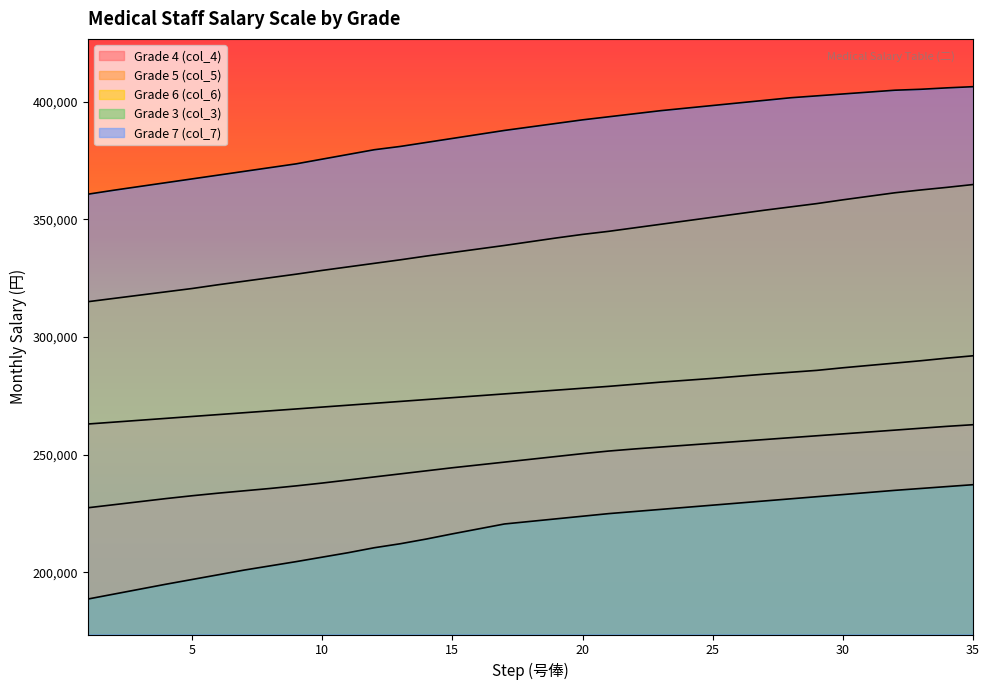

Reading right to left, list all the values displayed in this chart.

Grade 4 (col_4): 262700	262000	261200	260400	259600	258800	258000	257200	256400	255600	254800	254000	253200	252400	251500	250400	249200	248000	246800	245600	244400	243100	241800	240500	239200	237900	236700	235600	234600	233600	232500	231300	230000	228700	227400
Grade 5 (col_5): 292000	291000	289900	288900	287900	286900	285800	285000	284200	283300	282400	281600	280800	279900	279000	278200	277400	276600	275800	275000	274200	273400	272600	271800	271000	270200	269400	268600	267800	267000	266200	265400	264600	263800	263000
Grade 6 (col_6): 364800	363600	362500	361300	359800	358300	356700	355300	353900	352400	350900	349400	347900	346400	344900	343600	342100	340500	338900	337400	335900	334400	332800	331300	329800	328300	326700	325200	323700	322200	320600	319200	317800	316400	315000
Grade 3 (col_3): 237200	236400	235600	234800	233900	233000	232100	231200	230300	229400	228500	227600	226700	225800	224900	223800	222700	221600	220500	218400	216300	214100	212100	210400	208300	206400	204500	202700	200900	198900	196900	194900	192800	190700	188600
Grade 7 (col_7): 406400	405900	405300	404900	404100	403300	402500	401700	400600	399500	398400	397300	396200	394900	393600	392300	390800	389300	387800	386100	384400	382700	381000	379600	377600	375600	373600	372000	370400	368800	367200	365600	364000	362400	360700